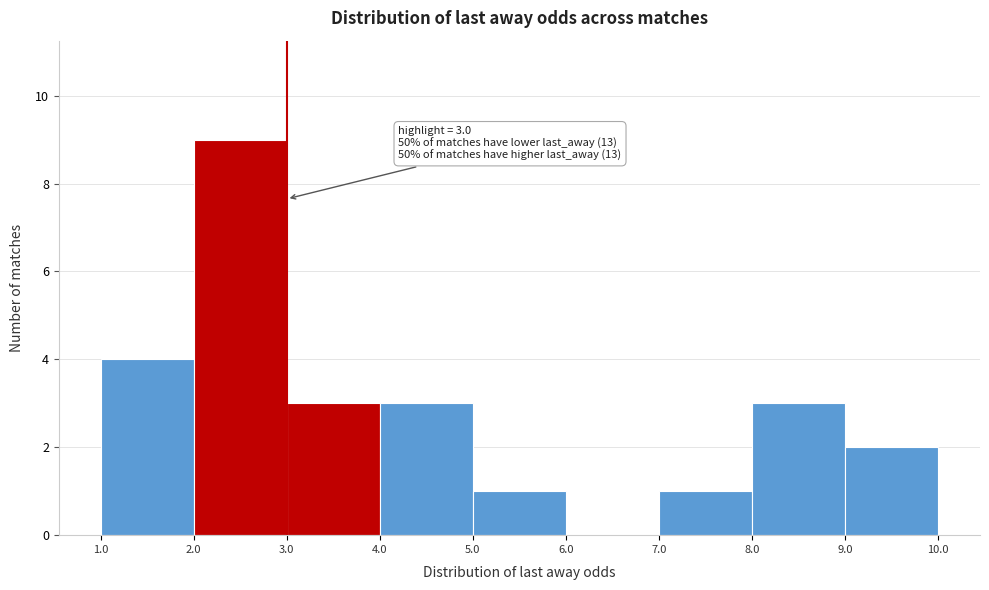

Over which range of the x-axis is the bar tallest?

2.0 to 3.0